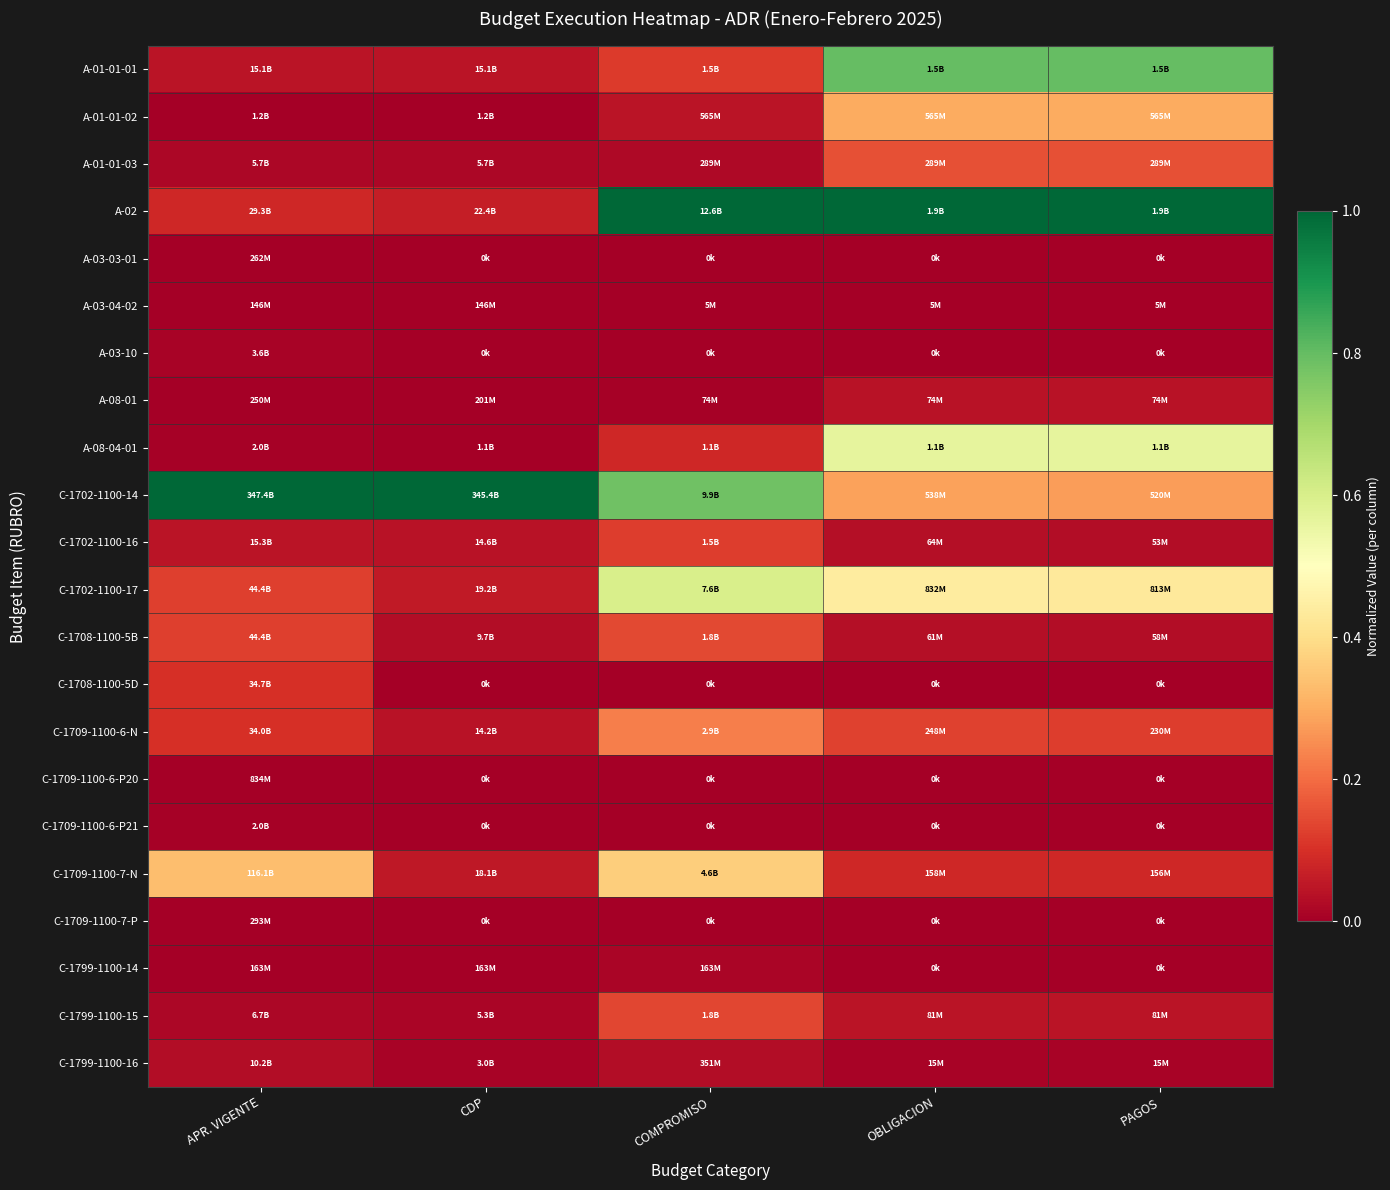

Which label corresponds to the largest value in the chart?

COMPROMISO